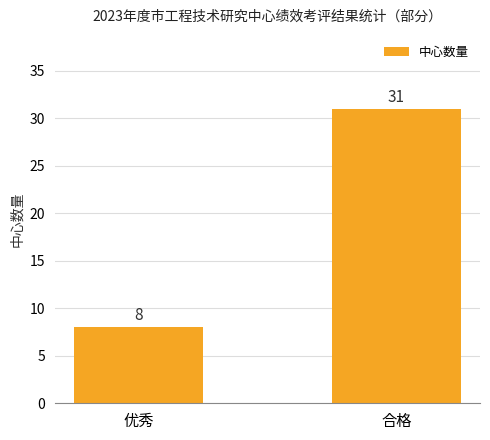

Reading left to right, extract all data points from this chart.

8	31